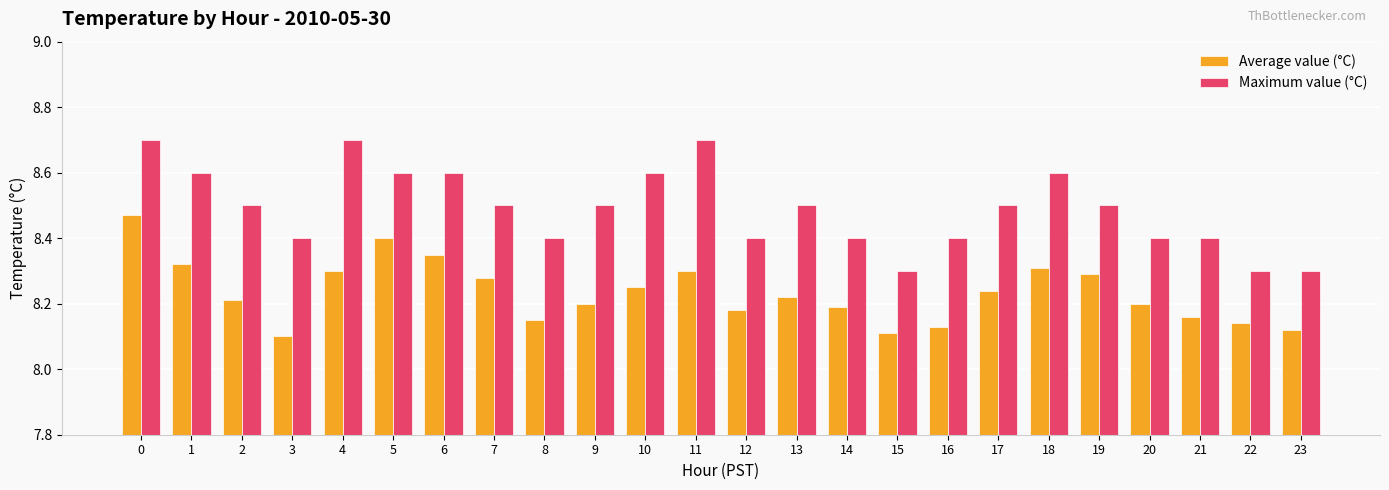

At 11, list the series in order from smallest to largest.

Average value (°C), Maximum value (°C)